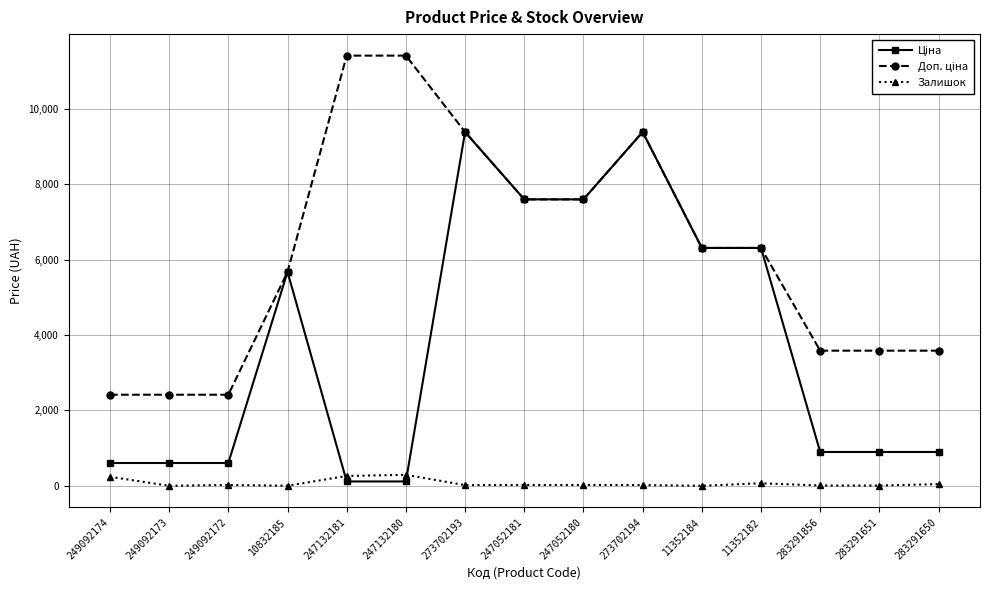

What is the total value across all series at 11352184?

12617.5